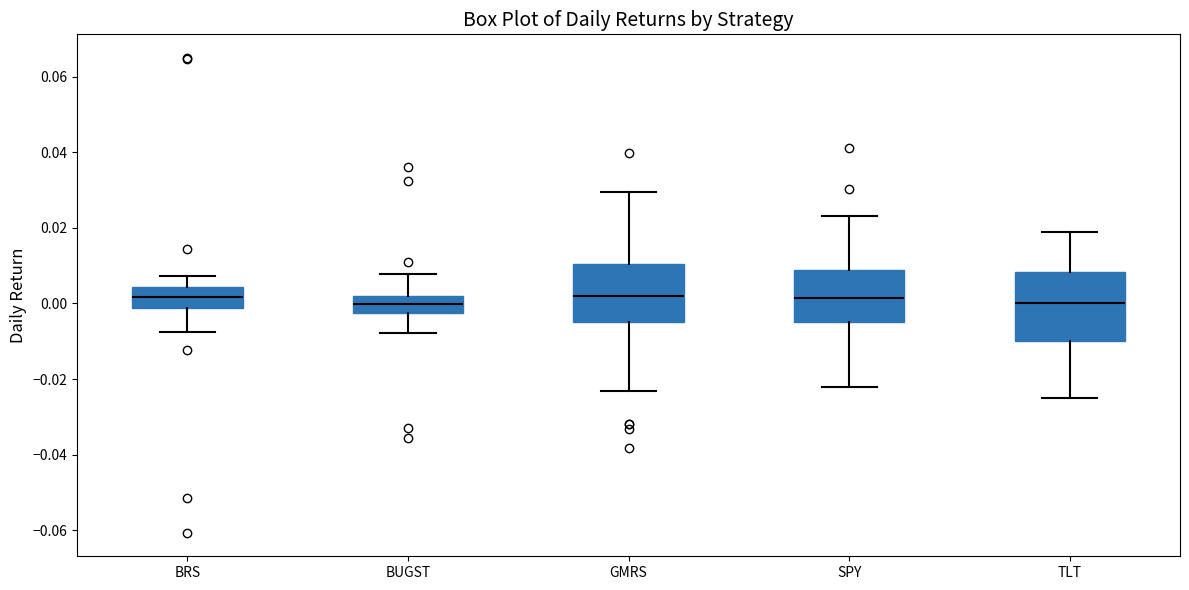

Where does the lower whisker of the box for BRS end on the y-axis? The values are not printed on the chart, so give them approximately, as read against the axis.

-0.008